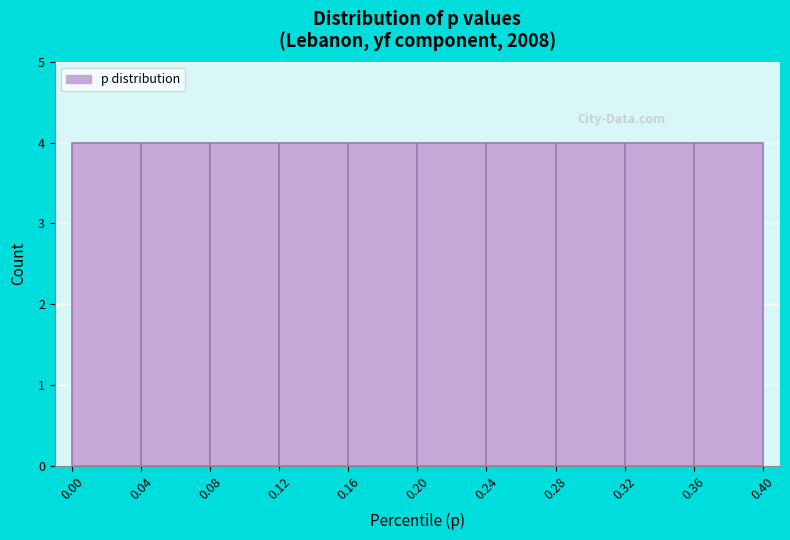

Reading left to right, list every bar in this chart as the range it spans on the x-axis followed by its height. The values are not printed on the chart, so give them approximately, as read against the axis.

0.00 to 0.04: 4
0.04 to 0.08: 4
0.08 to 0.12: 4
0.12 to 0.16: 4
0.16 to 0.20: 4
0.20 to 0.24: 4
0.24 to 0.28: 4
0.28 to 0.32: 4
0.32 to 0.36: 4
0.36 to 0.40: 4